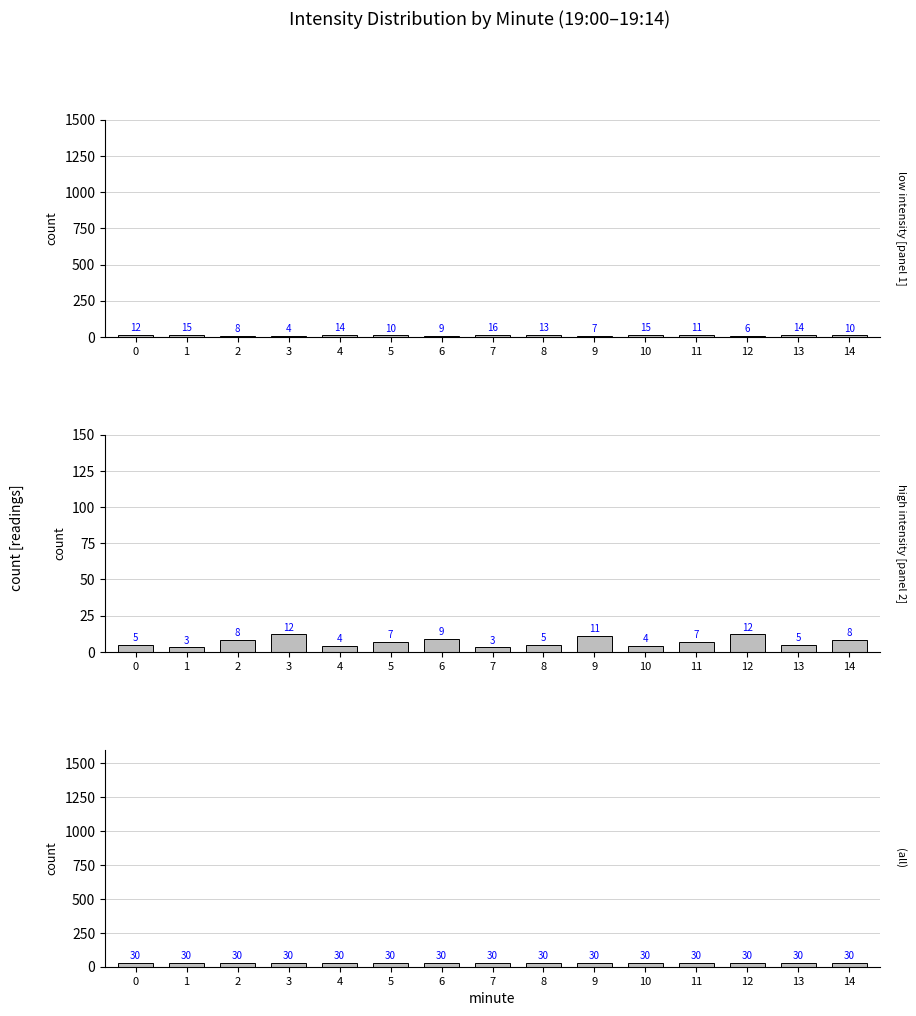

Reading left to right, what are all the values shown in this chart?

low intensity [panel 1]: 0=12	1=15	2=8	3=4	4=14	5=10	6=9	7=16	8=13	9=7	10=15	11=11	12=6	13=14	14=10
high intensity [panel 2]: 0=5	1=3	2=8	3=12	4=4	5=7	6=9	7=3	8=5	9=11	10=4	11=7	12=12	13=5	14=8
(all): 0=30	1=30	2=30	3=30	4=30	5=30	6=30	7=30	8=30	9=30	10=30	11=30	12=30	13=30	14=30